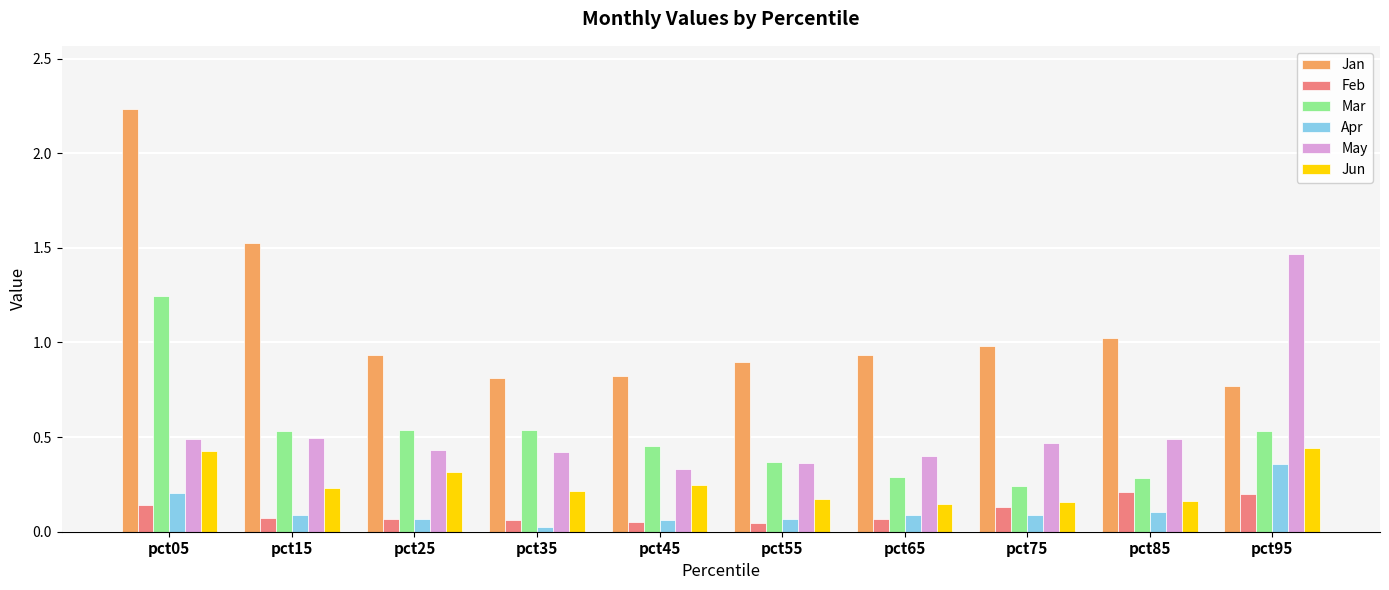

How many series are shown in this chart?

6